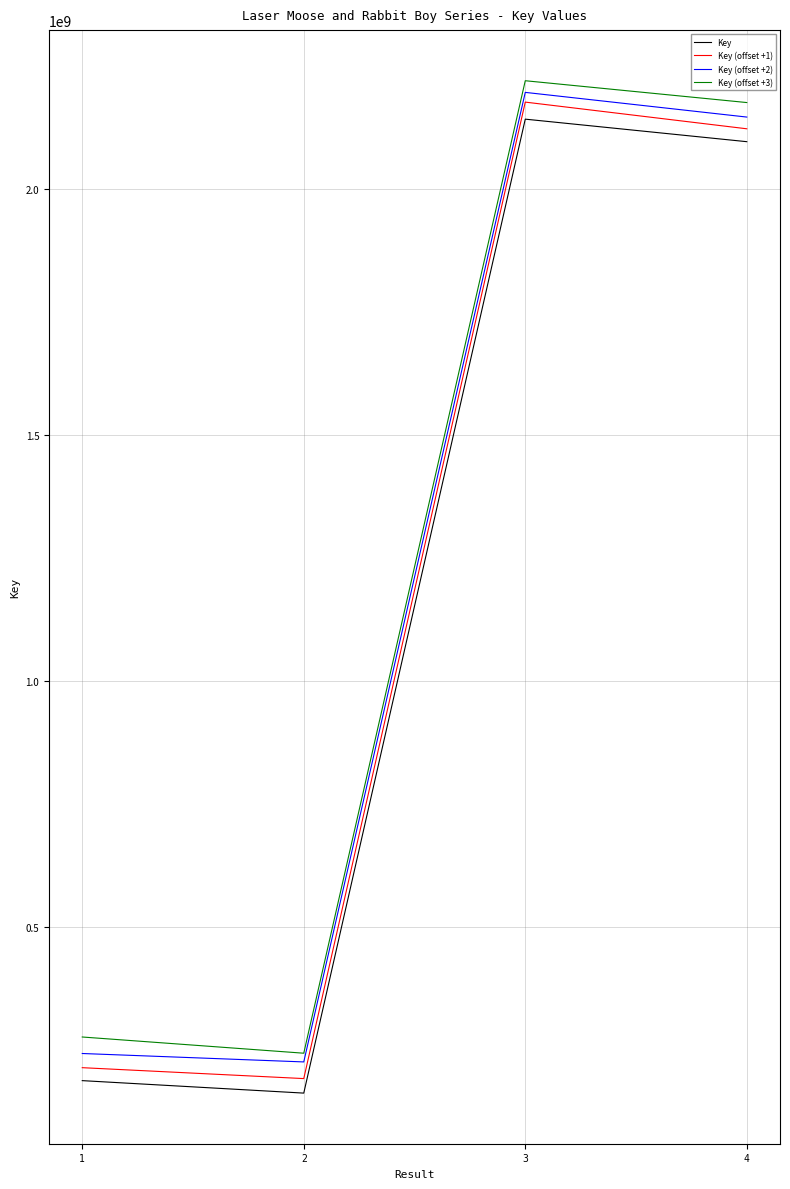

True or false: Key (offset +1) and Key (offset +2) cross at least once.

False